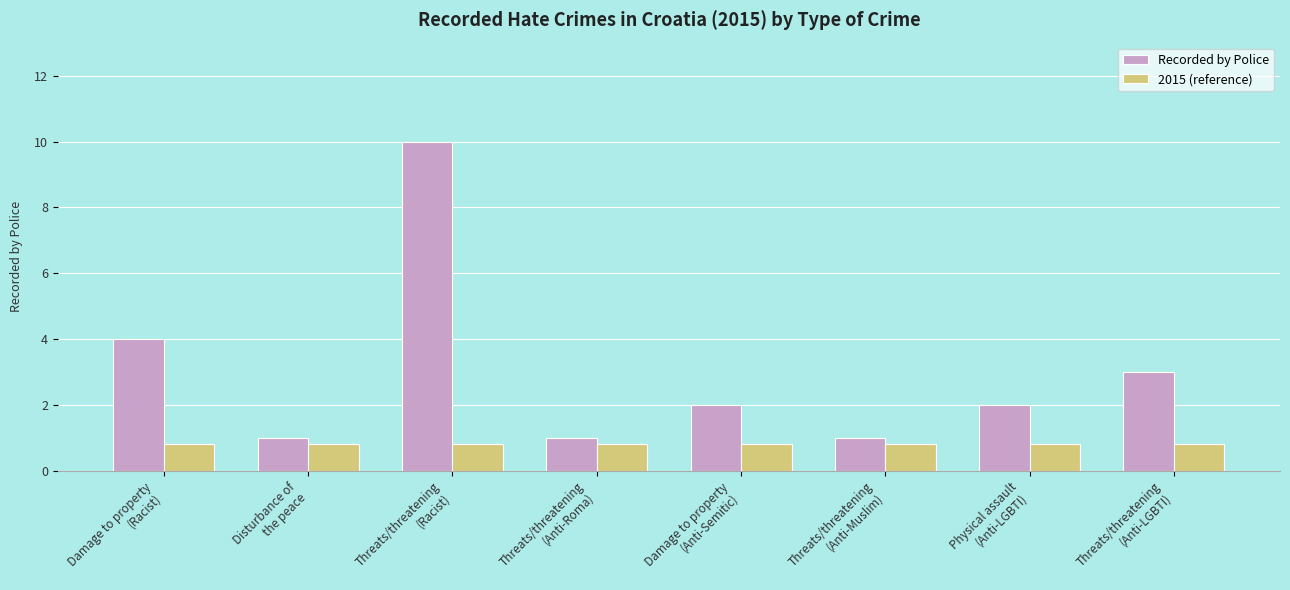

What is the minimum value shown in the chart?

0.8